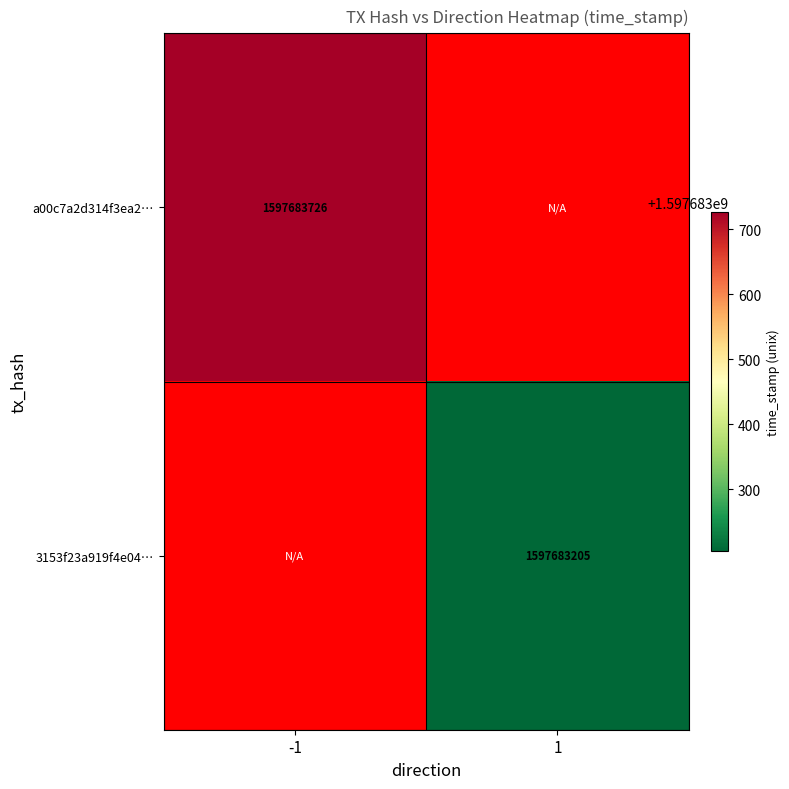

What is the total value across all series at 1?

1597683205